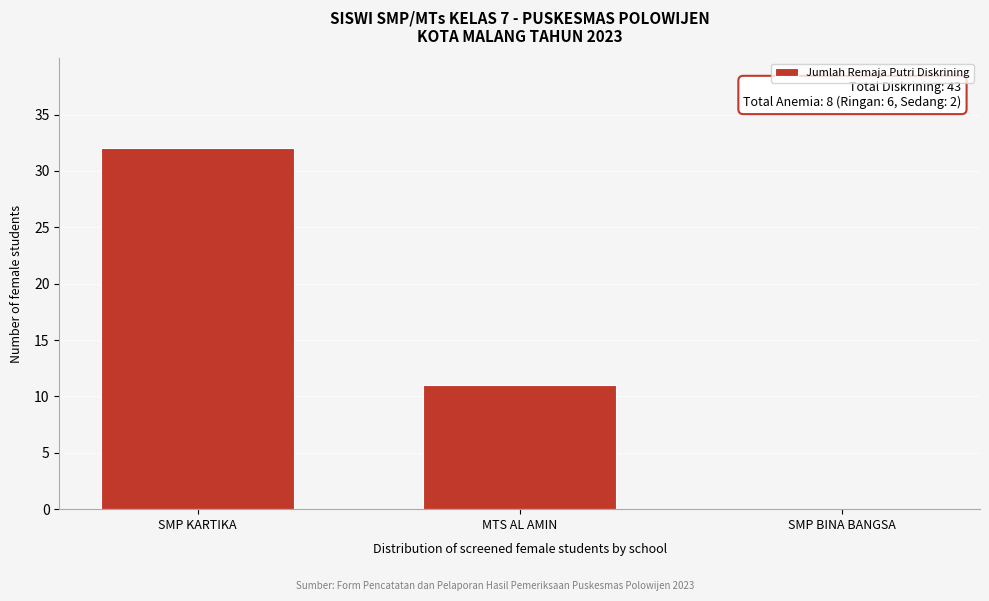

Reading right to left, extract all data points from this chart.

SMP BINA BANGSA=0	MTS AL AMIN=11	SMP KARTIKA=32